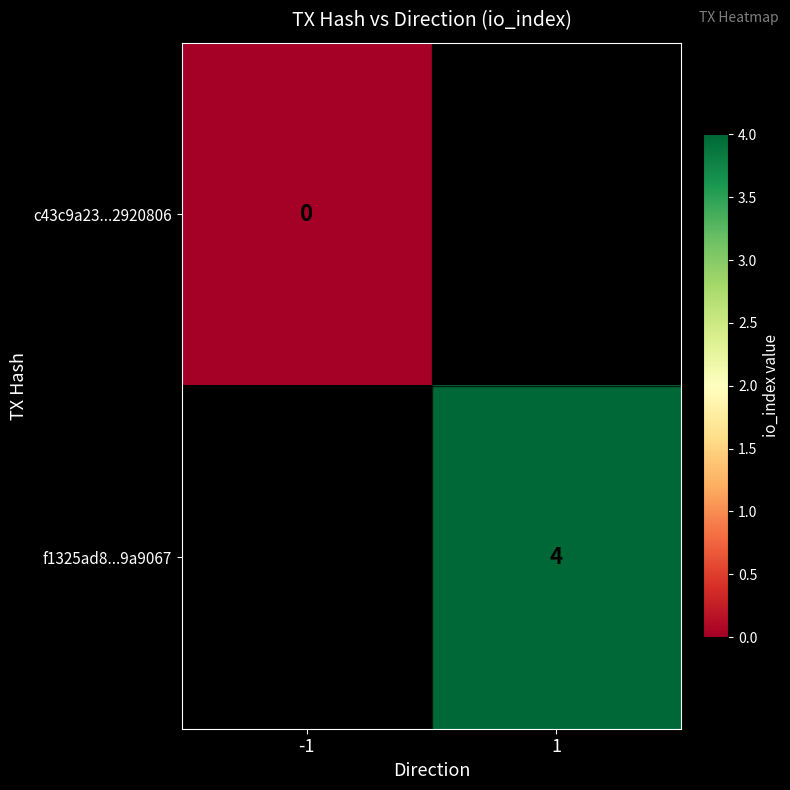

How many data points does each series have?

2